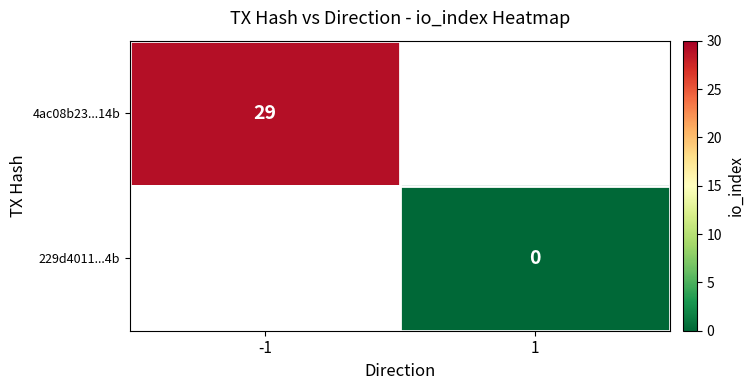

The value of 4ac08b23...14b at -1 is 52. True or false?

False